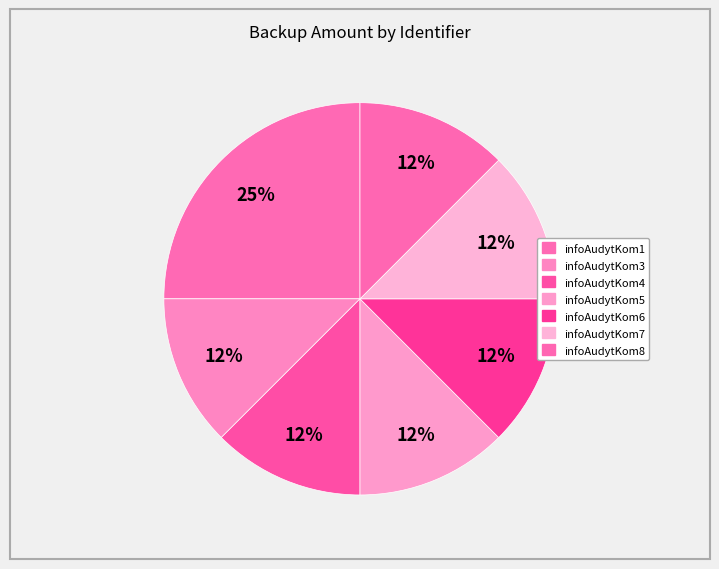

How many segments does this pie chart have?

7